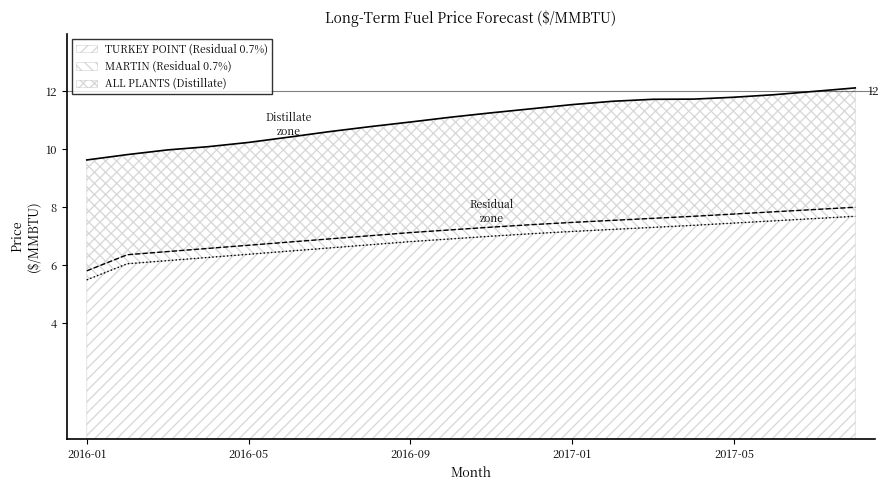

Does the chart have visible grid lines?

No